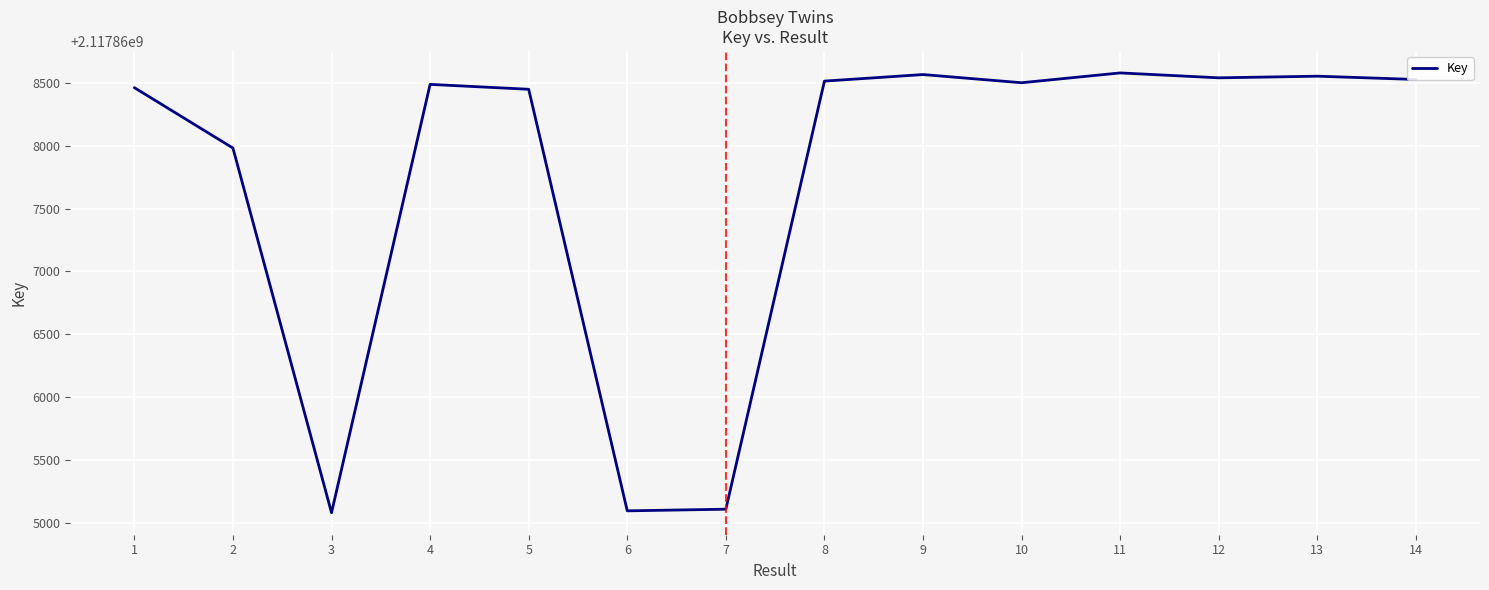

True or false: the data shows 2117868448 at 5.

True